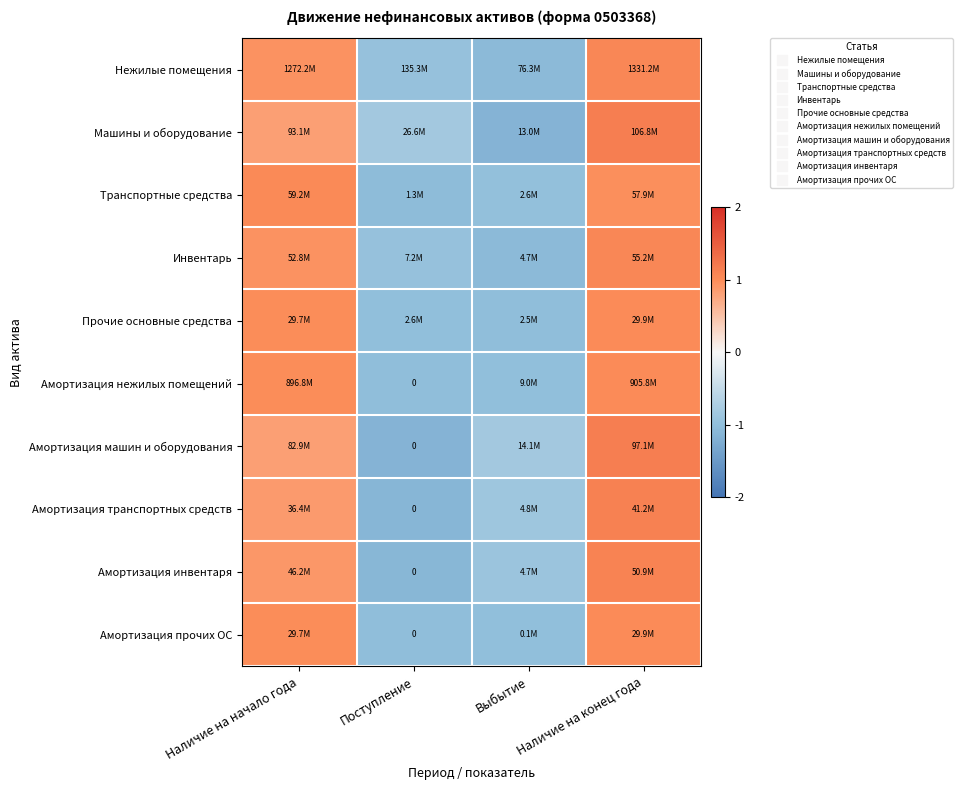

What is the difference between the maximum and minimum values in the Машины и оборудование series?

2.3